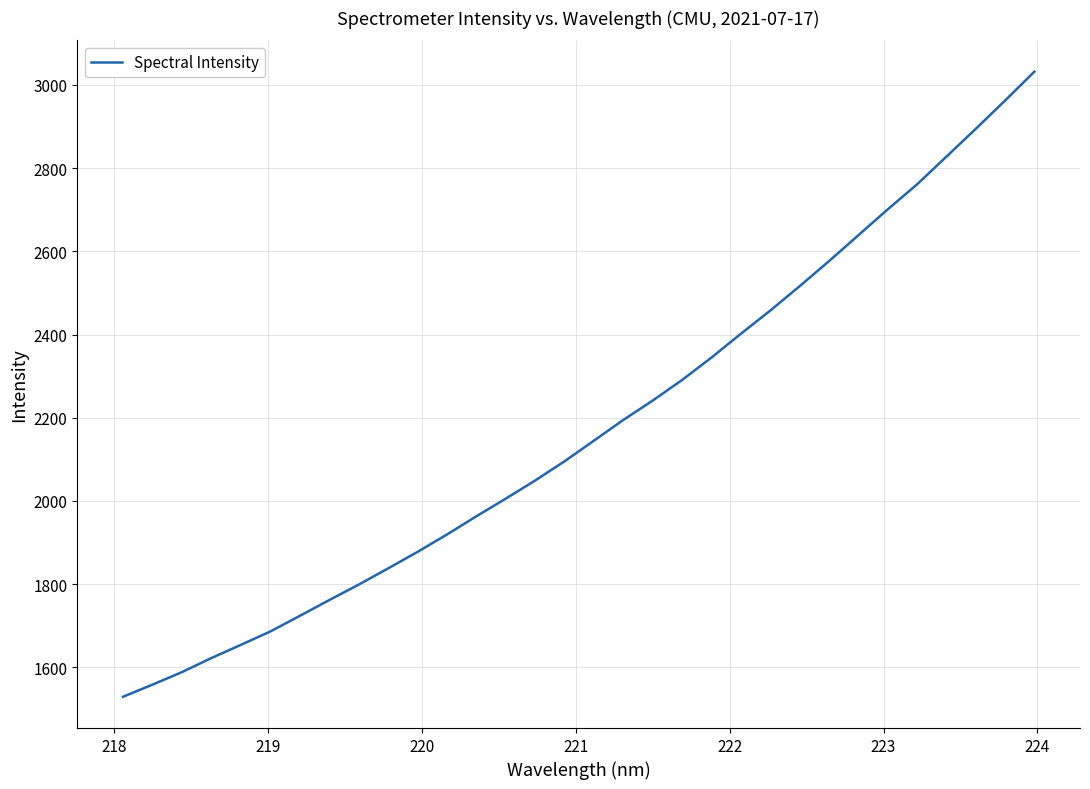

What is the greatest value displayed?

3031.9